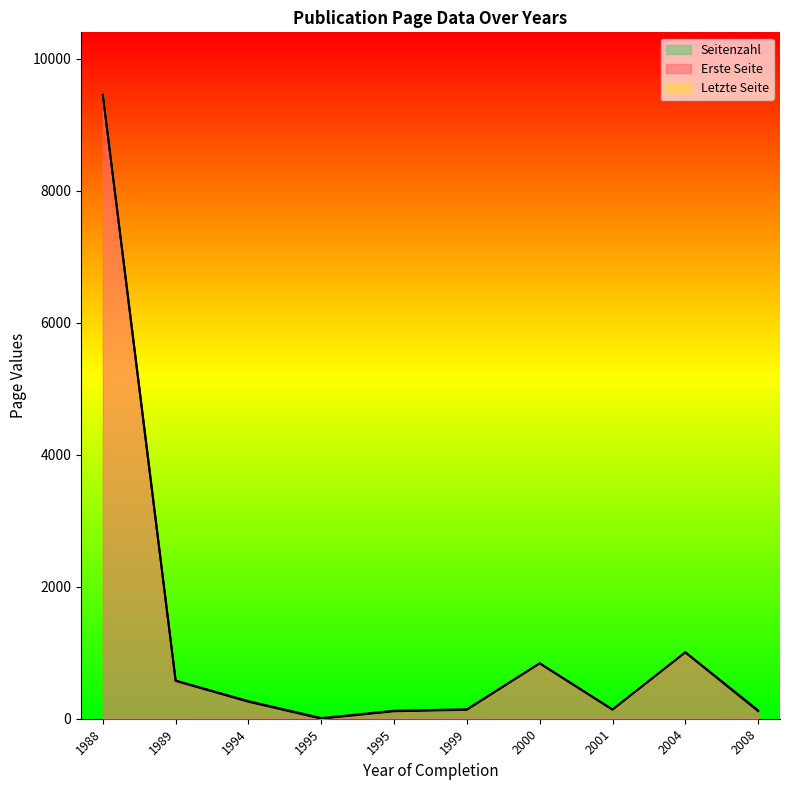

What are all the series names shown in the legend?

Erste Seite, Letzte Seite, Seitenzahl